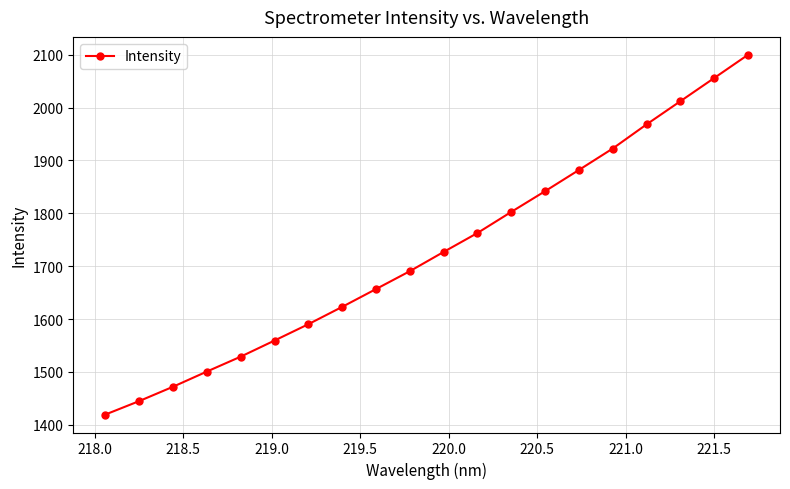

What is the maximum value shown in the chart?

2099.5